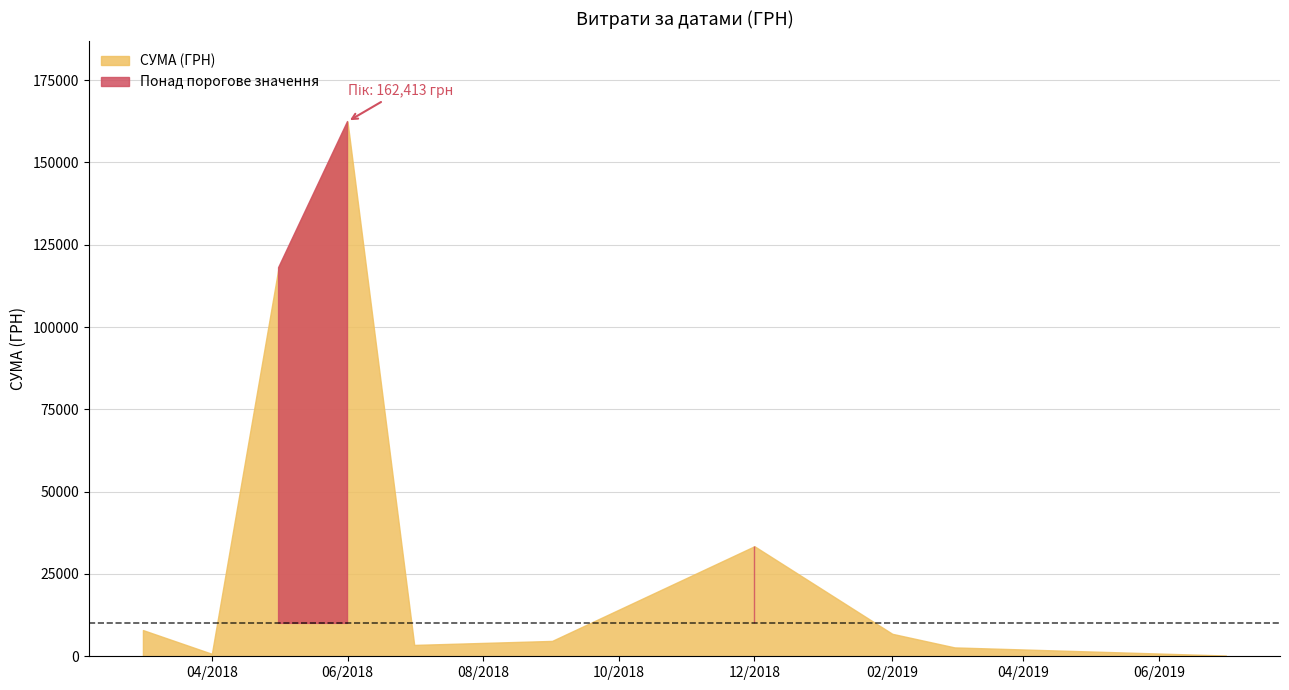

What is the minimum value shown in the chart?

115.0